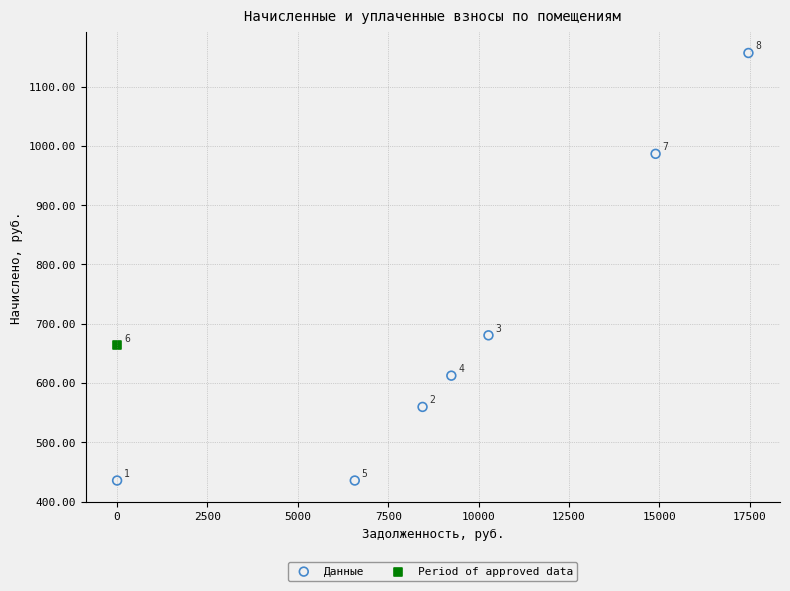

What are all the series names shown in the legend?

Данные, Period of approved data